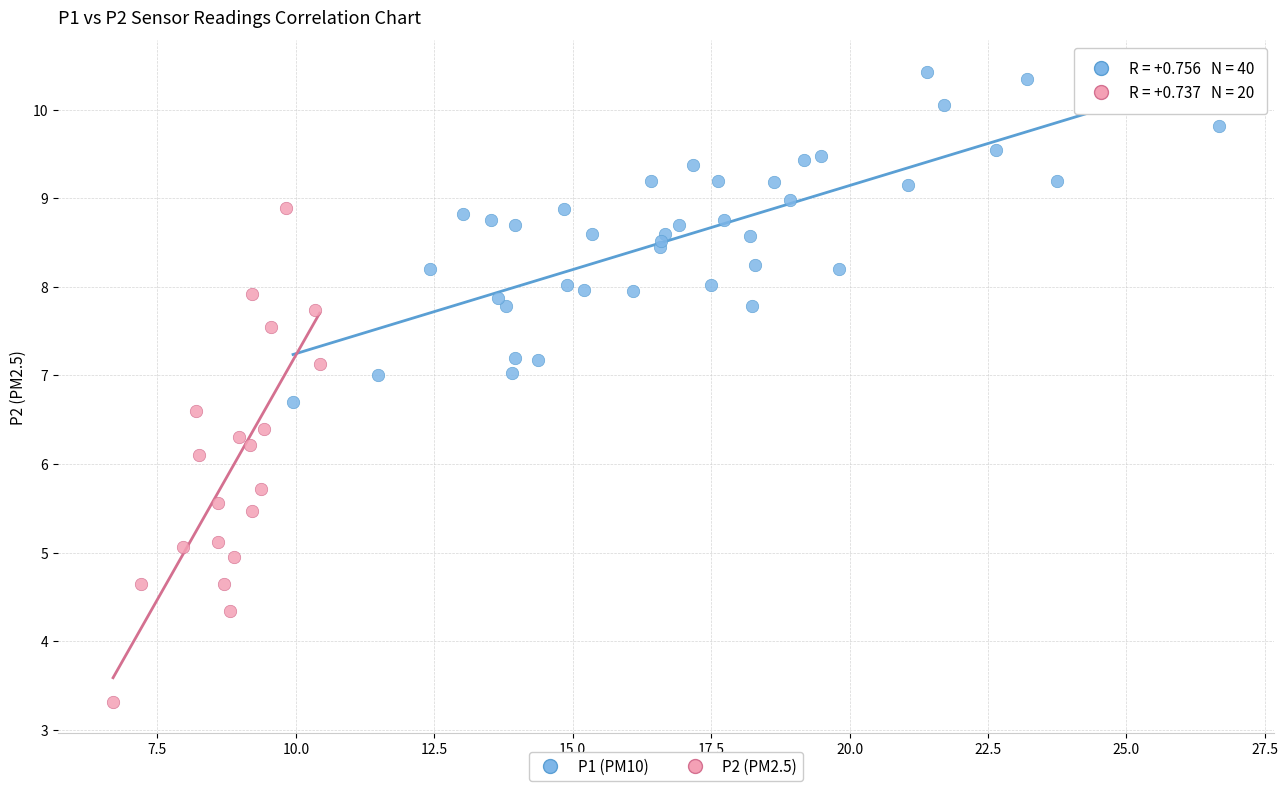

Which series has the widest spread of Y values?

P2 (PM2.5)